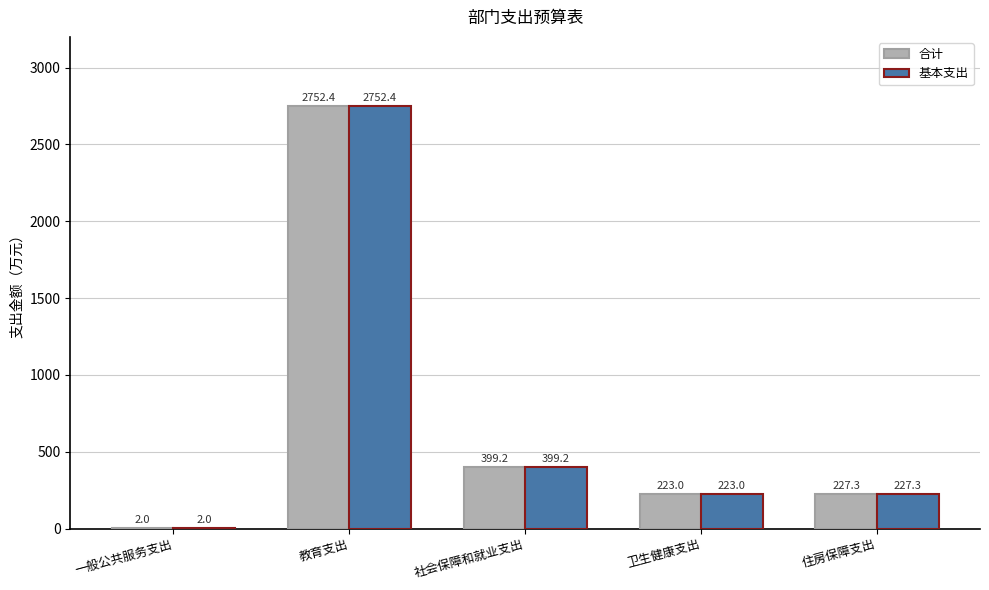

The 基本支出 series shows 399.2 at 社会保障和就业支出. True or false?

True